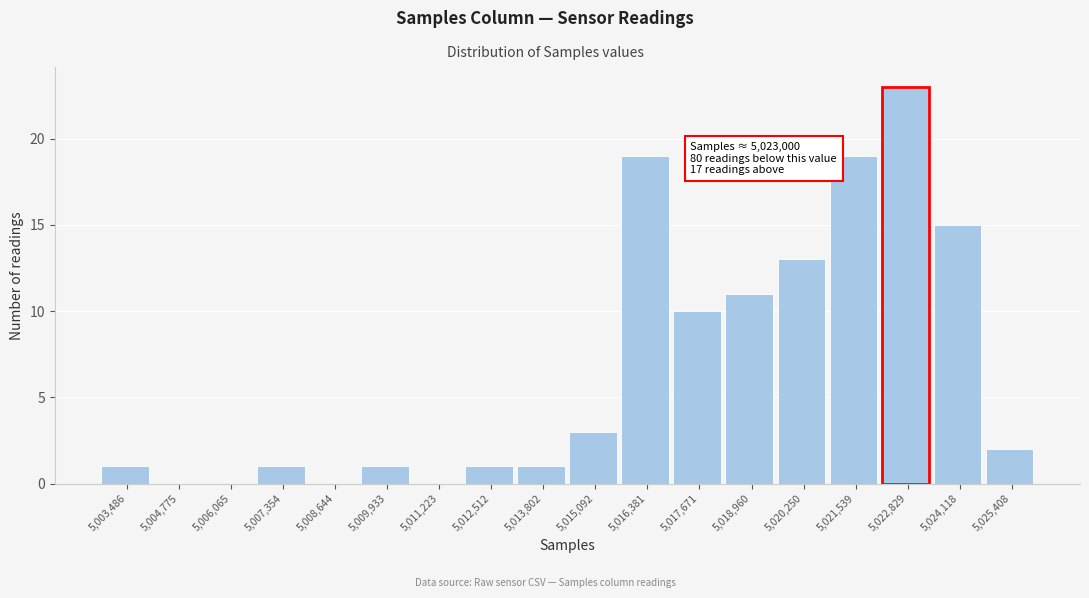

Reading left to right, what are all the values shown in this chart?

5,003,486=1	5,004,775=0	5,006,065=0	5,007,354=1	5,008,644=0	5,009,933=1	5,011,223=0	5,012,512=1	5,013,802=1	5,015,092=3	5,016,381=19	5,017,671=10	5,018,960=11	5,020,250=13	5,021,539=19	5,022,829=23	5,024,118=15	5,025,408=2